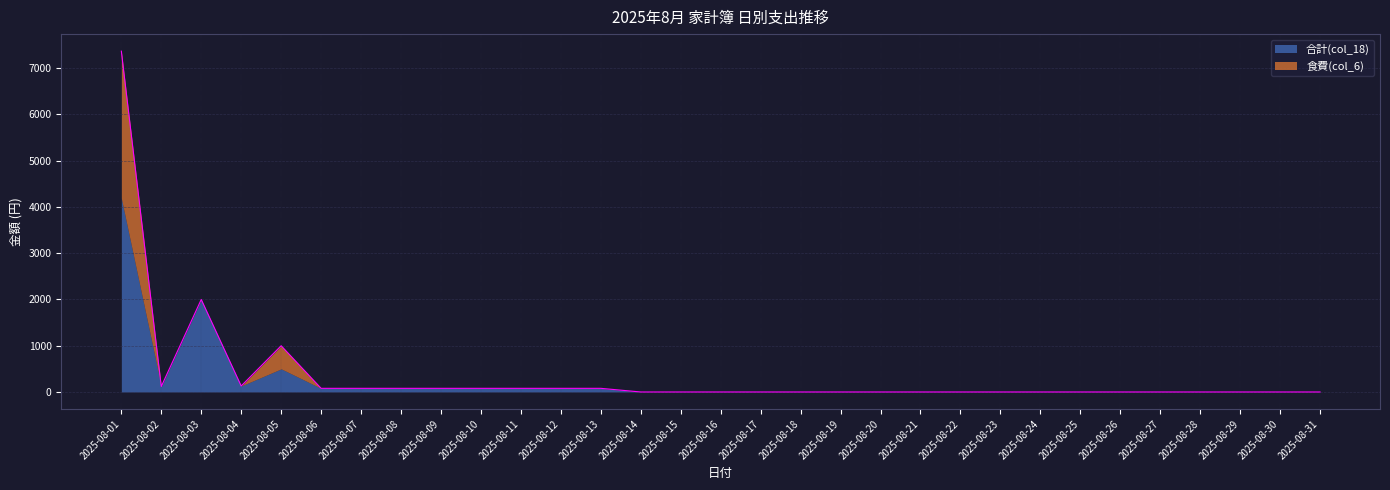

Where is the first local minimum?

2025-08-02